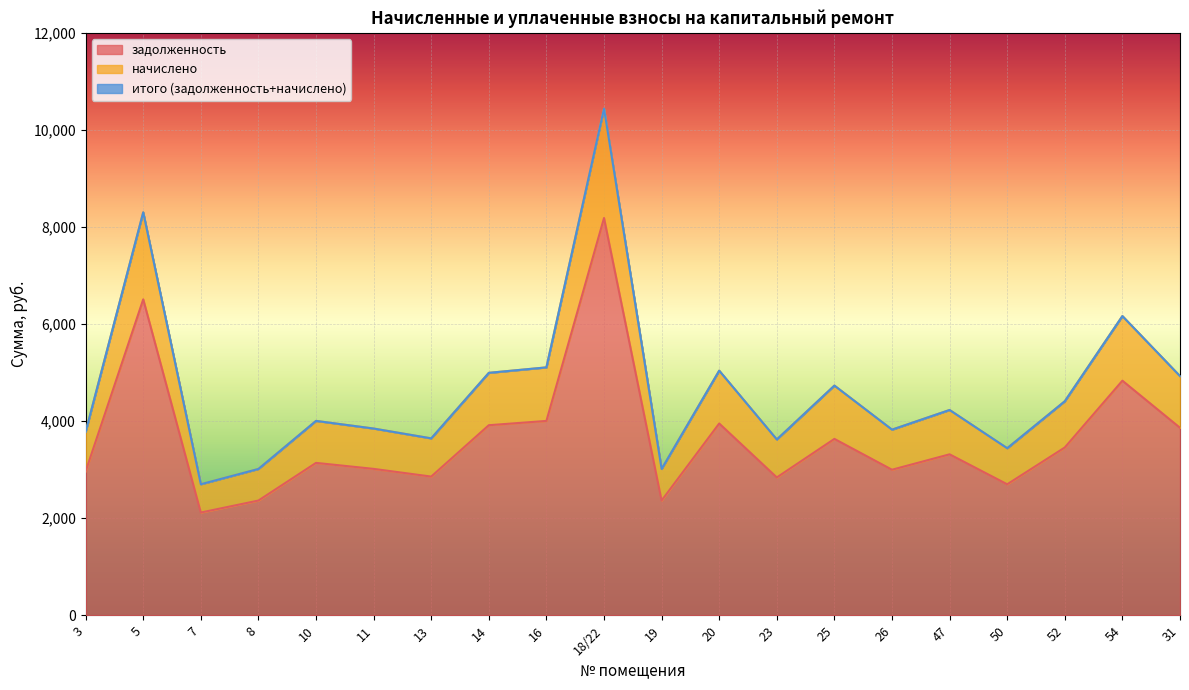

Which has a higher value, 7 or 16?

16